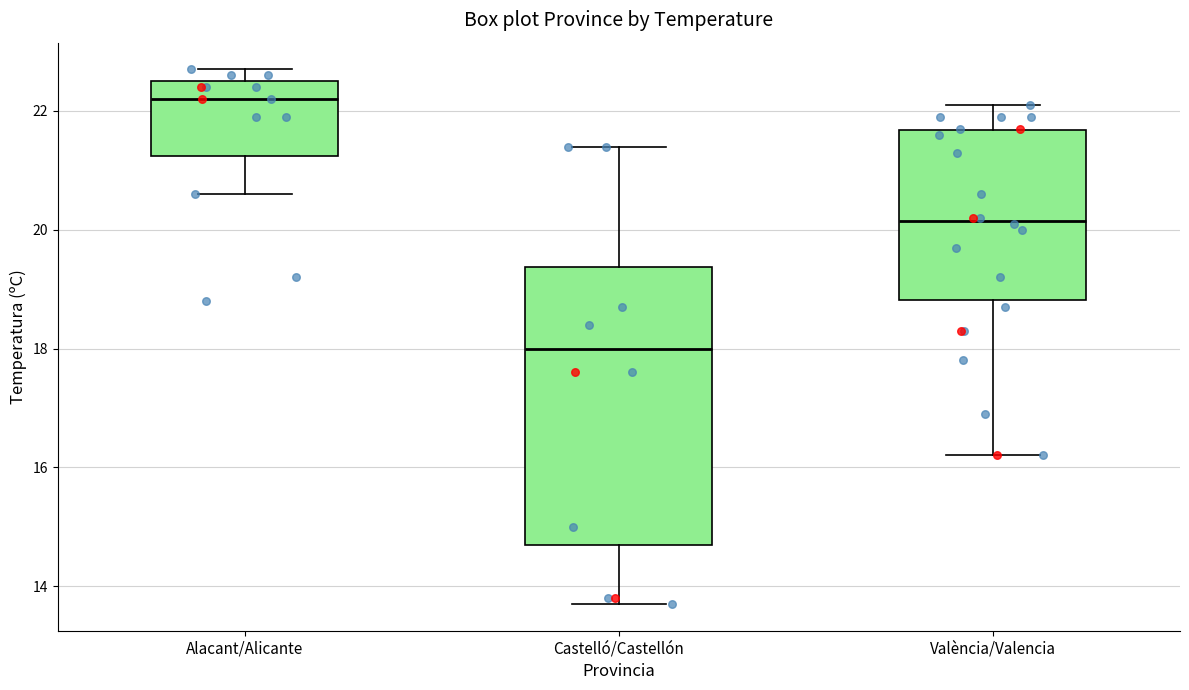

Where is the lower edge of the box for Alacant/Alicante on the y-axis? The values are not printed on the chart, so give them approximately, as read against the axis.

21.2